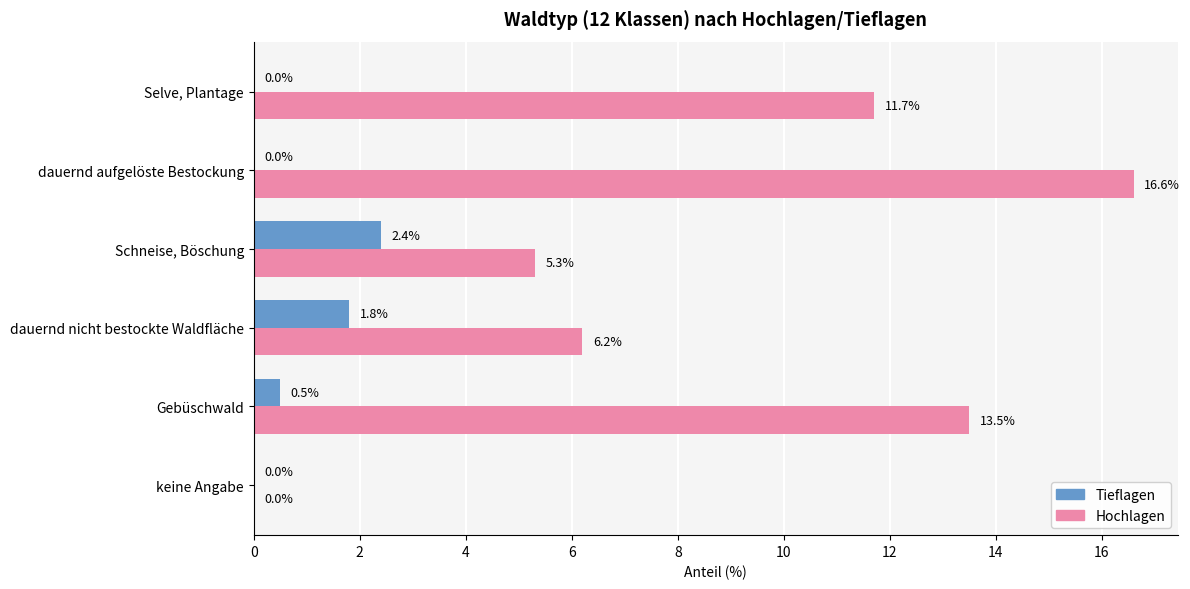

Which series changed the most between keine Angabe and Selve, Plantage?

Hochlagen